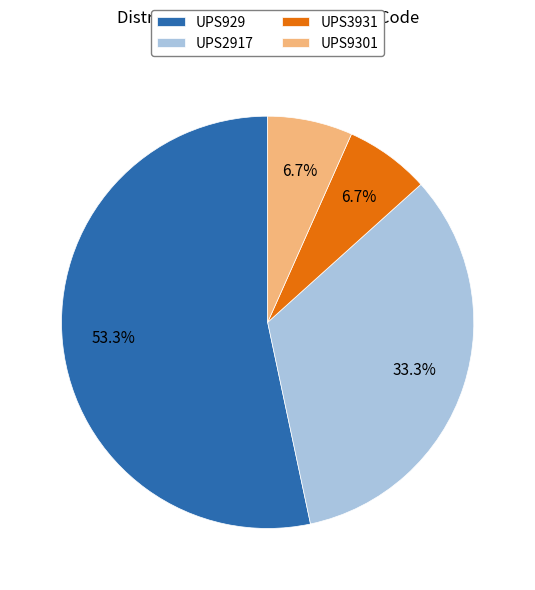

What percentage is NOT represented by UPS2917?

66.7%